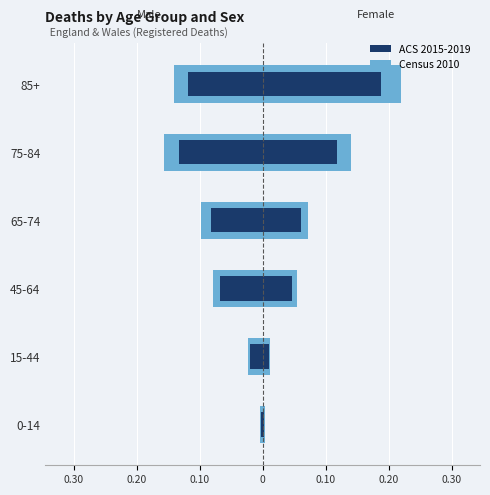

The ACS 2015-2019 series shows -0.1 at 45-64. True or false?

True